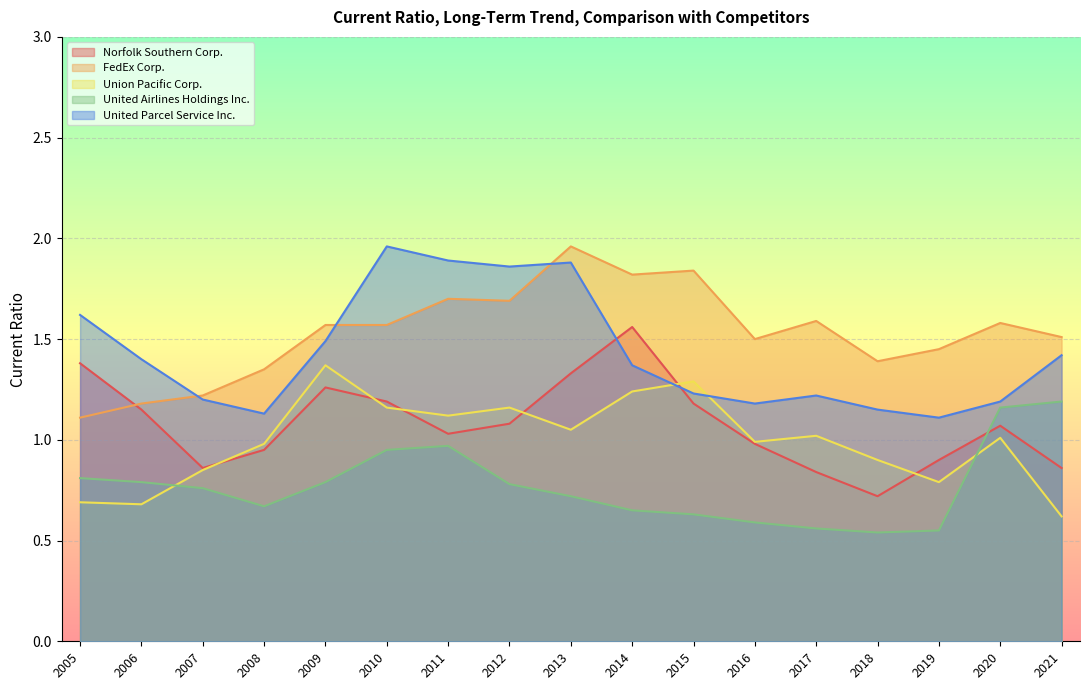

The value of FedEx Corp. at 2005 is 0.5. True or false?

False